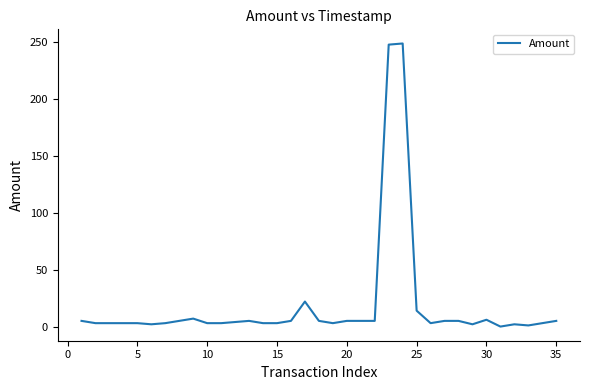

What is the difference between the maximum and minimum values?

249